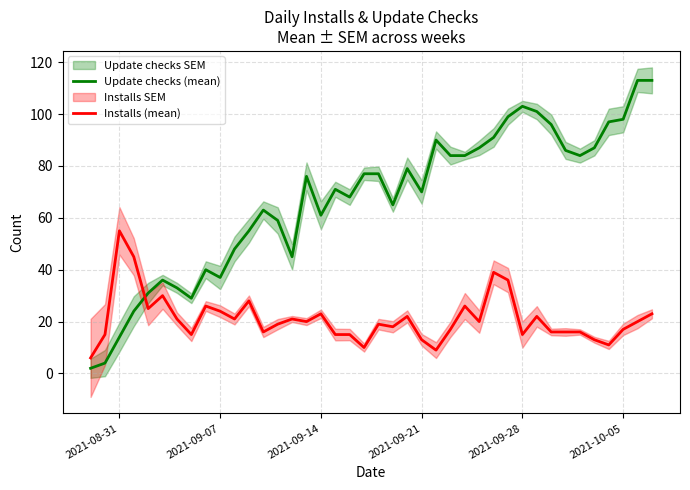

How many times do Update checks (mean) and Installs (mean) cross each other?

1